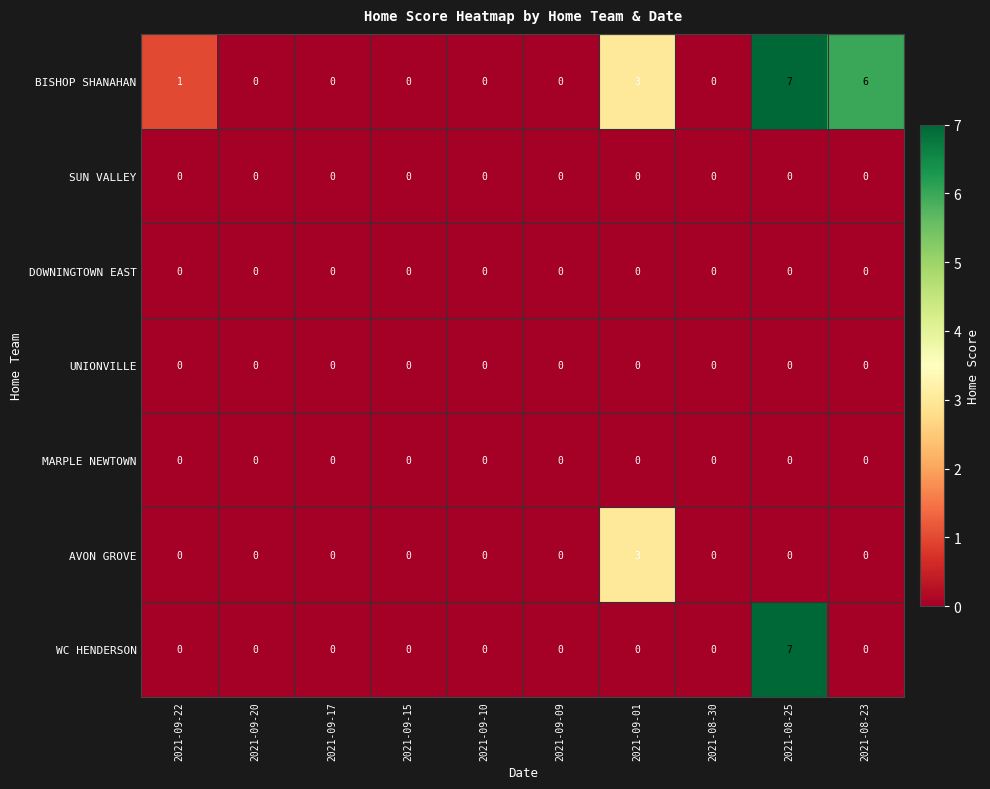

What is the difference between the highest and lowest values at 2021-08-25?

7